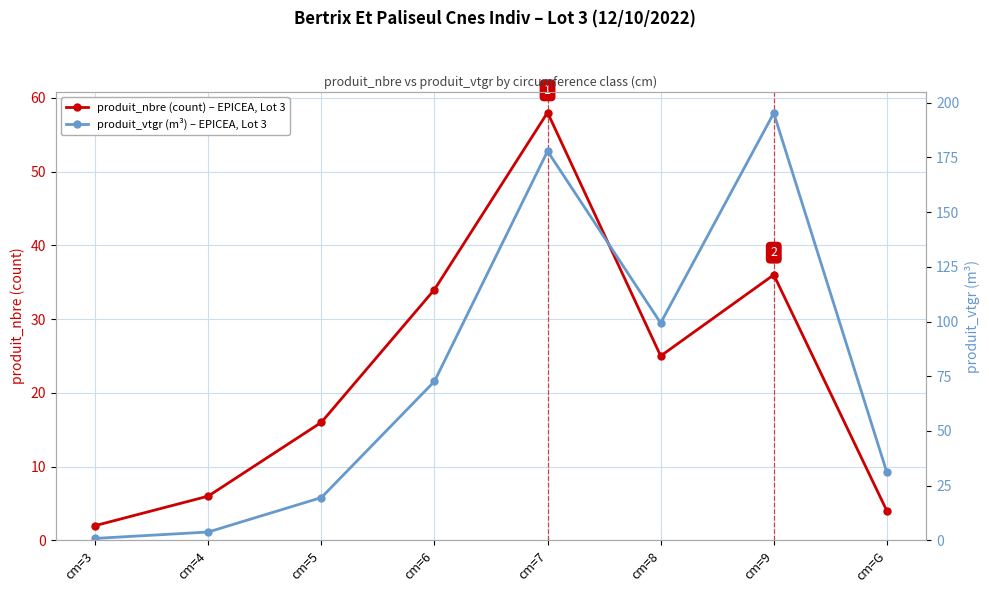

How many interior local valleys does the produit_vtgr (m³) series have?

1